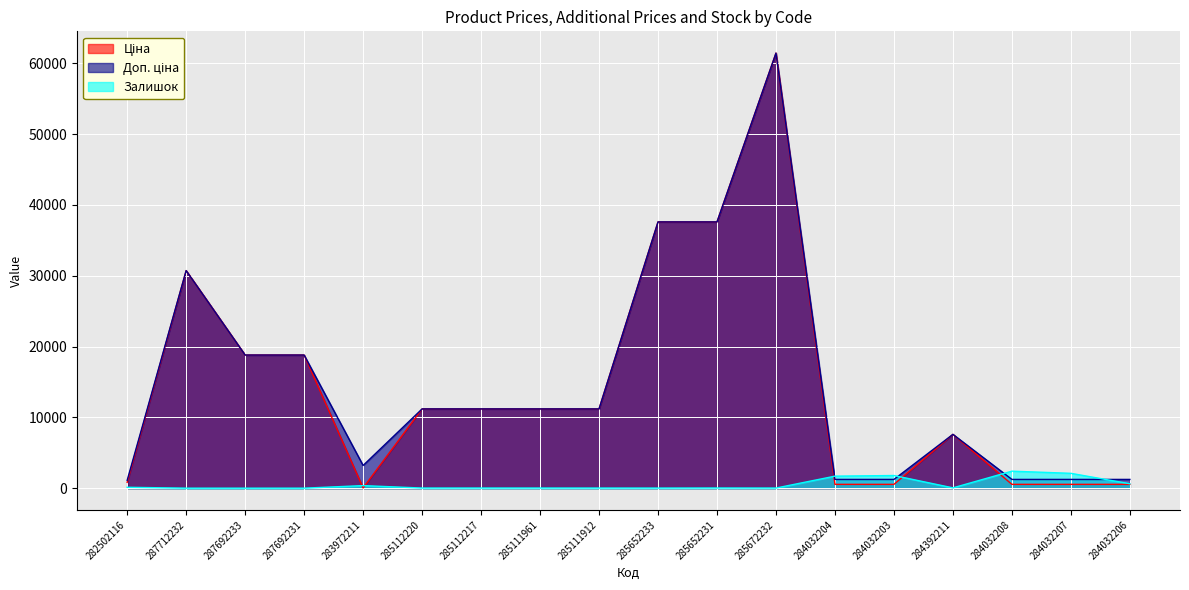

Rank the categories by Ціна value from highest to lowest.

285672232, 285652233, 285652231, 287712232, 287692233, 287692231, 285112220, 285112217, 285111961, 285111912, 284392211, 282502116, 284032204, 284032203, 284032208, 284032207, 284032206, 283972211